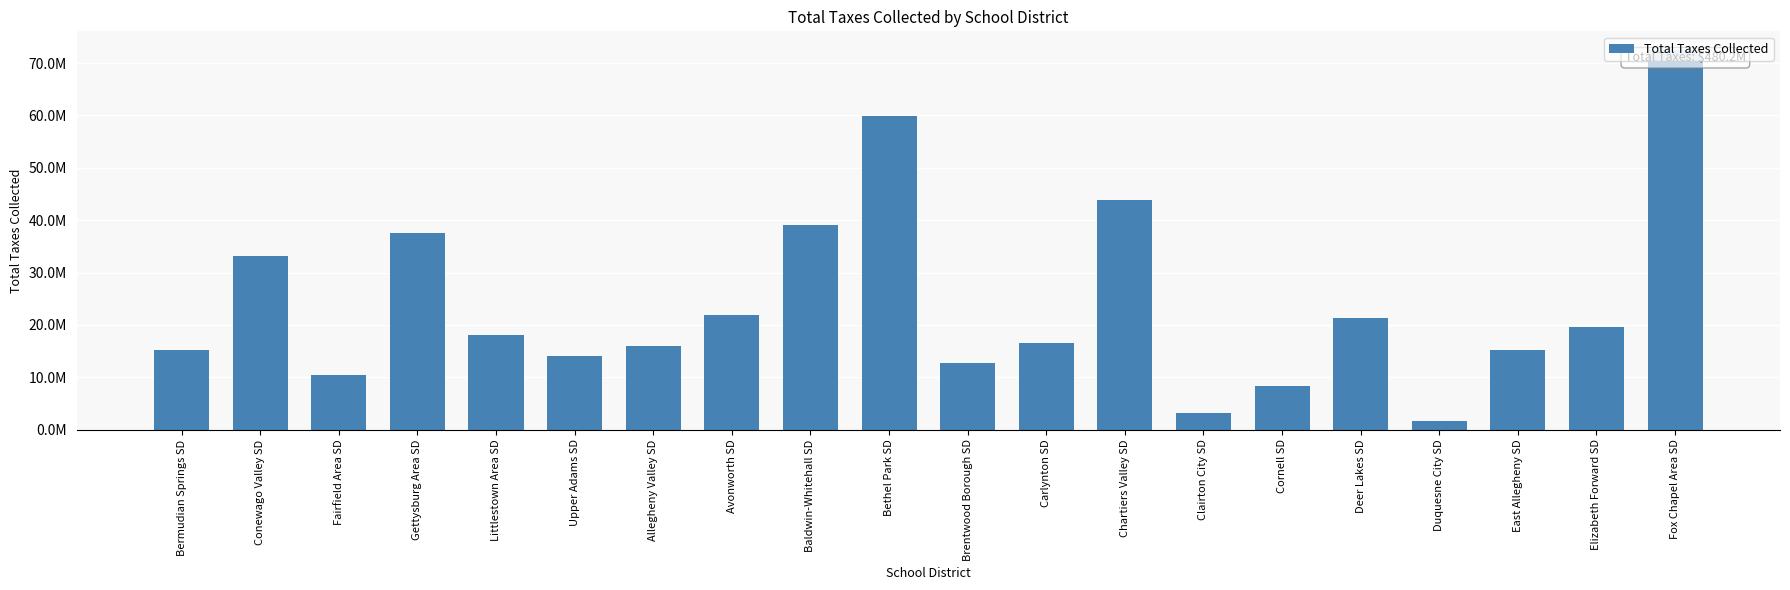

Does the chart contain any negative values?

No